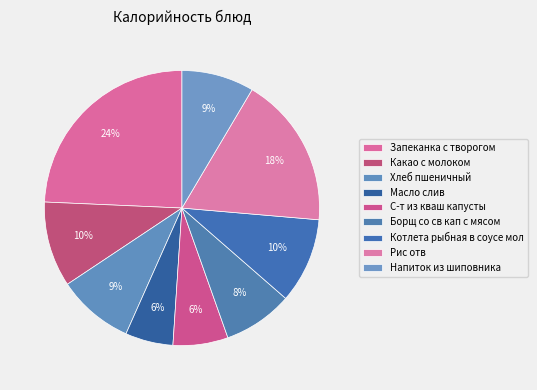

Rank the categories by value from lowest to highest.

Масло слив, С-т из кваш капусты, Борщ со св кап с мясом, Напиток из шиповника, Хлеб пшеничный, Какао с молоком, Котлета рыбная в соусе мол, Рис отв, Запеканка с творогом